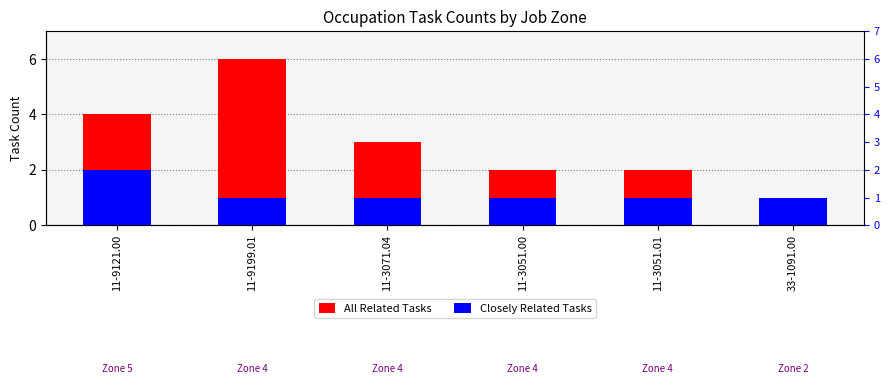

The All Related Tasks series shows 3 at 11-3071.04. True or false?

True